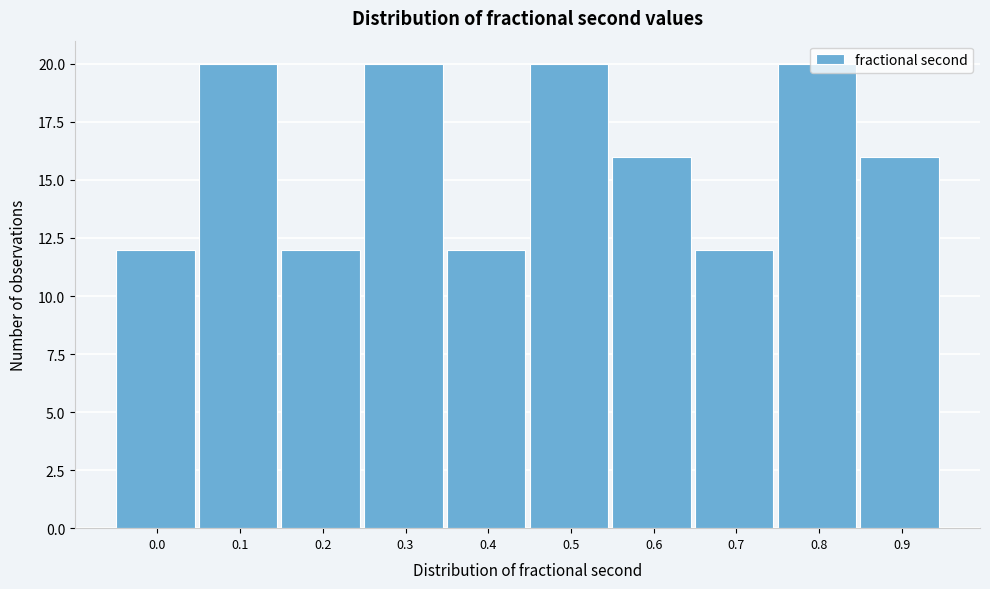

True or false: the data shows 12 at 0.0.

True